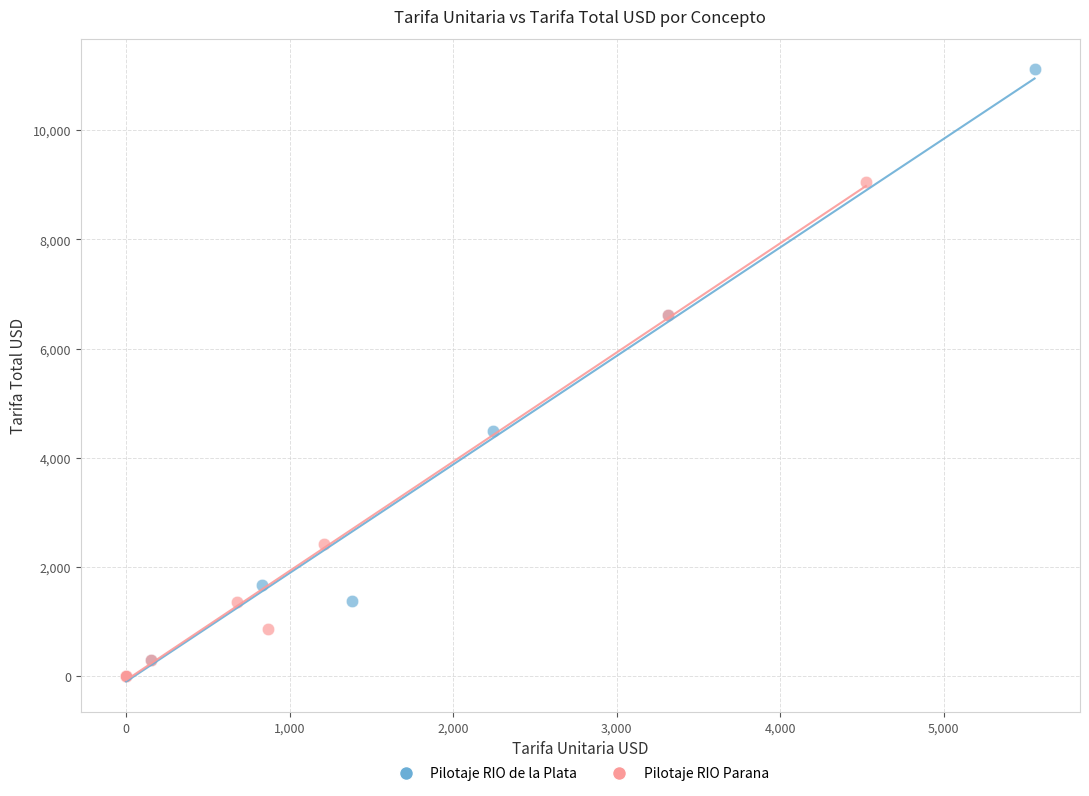

Which series reaches the maximum Y coordinate?

Pilotaje RIO de la Plata